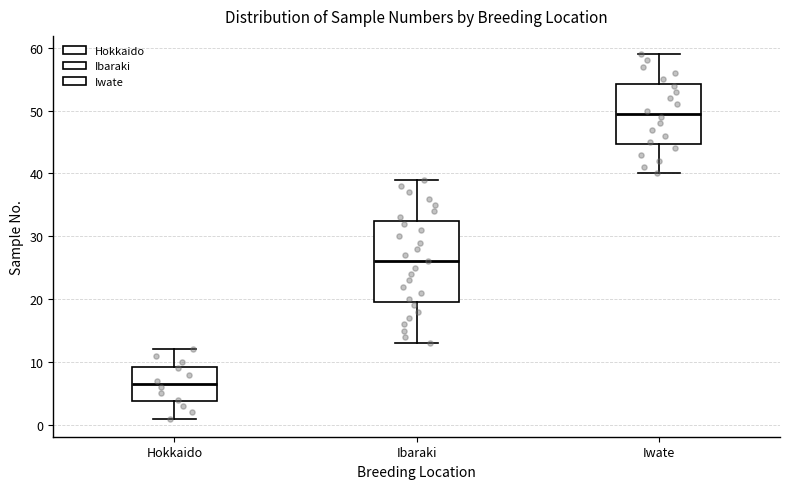

Where does the upper whisker of the box for Hokkaido end on the y-axis? The values are not printed on the chart, so give them approximately, as read against the axis.

12